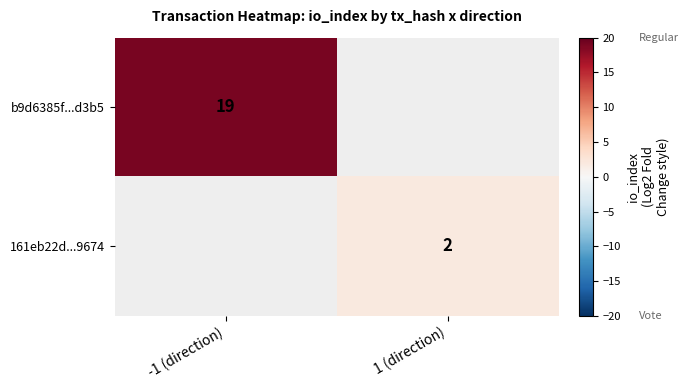

Is it true that 161eb22d...9674 equals 1 at 1 (direction)?

False